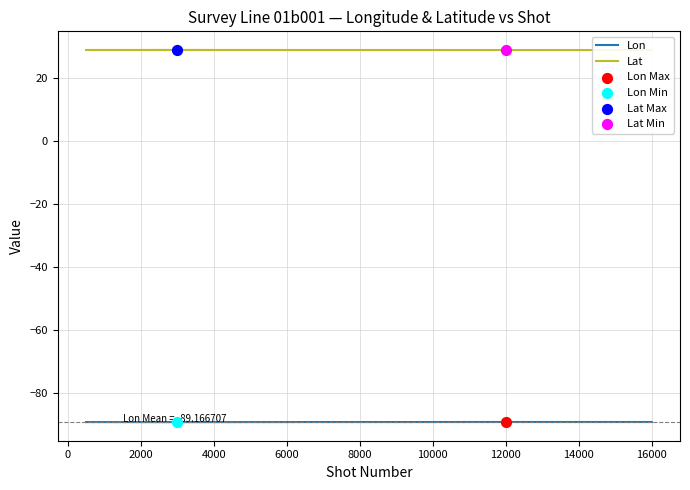

Which series has the largest total across all categories?

Lat